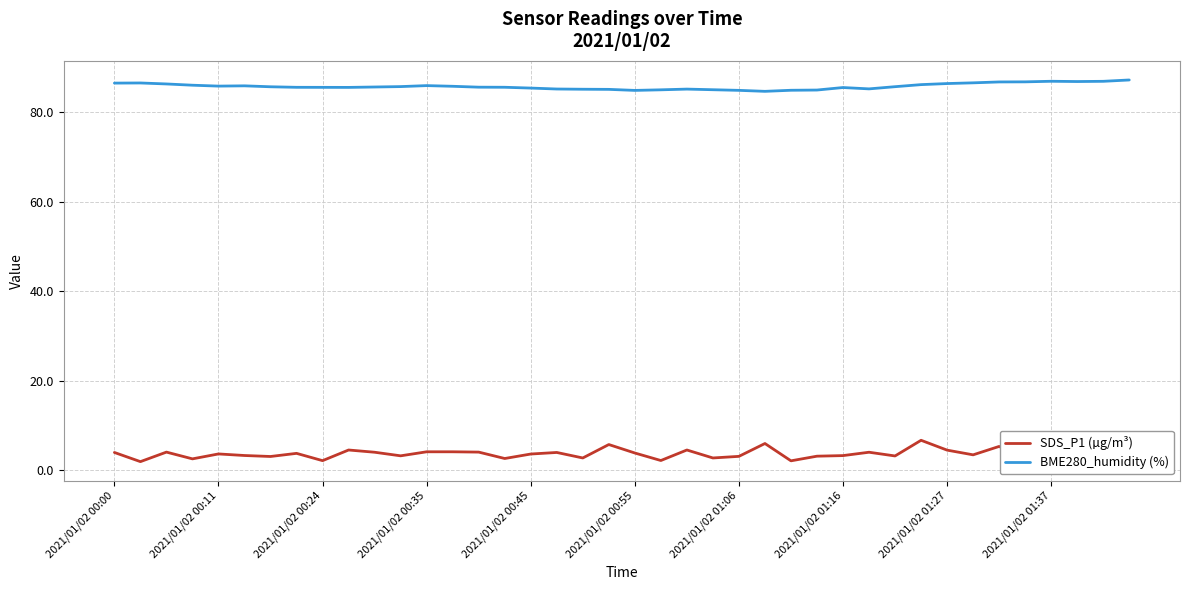

List the series in order of their peak value, lowest first.

SDS_P1 (µg/m³), BME280_humidity (%)